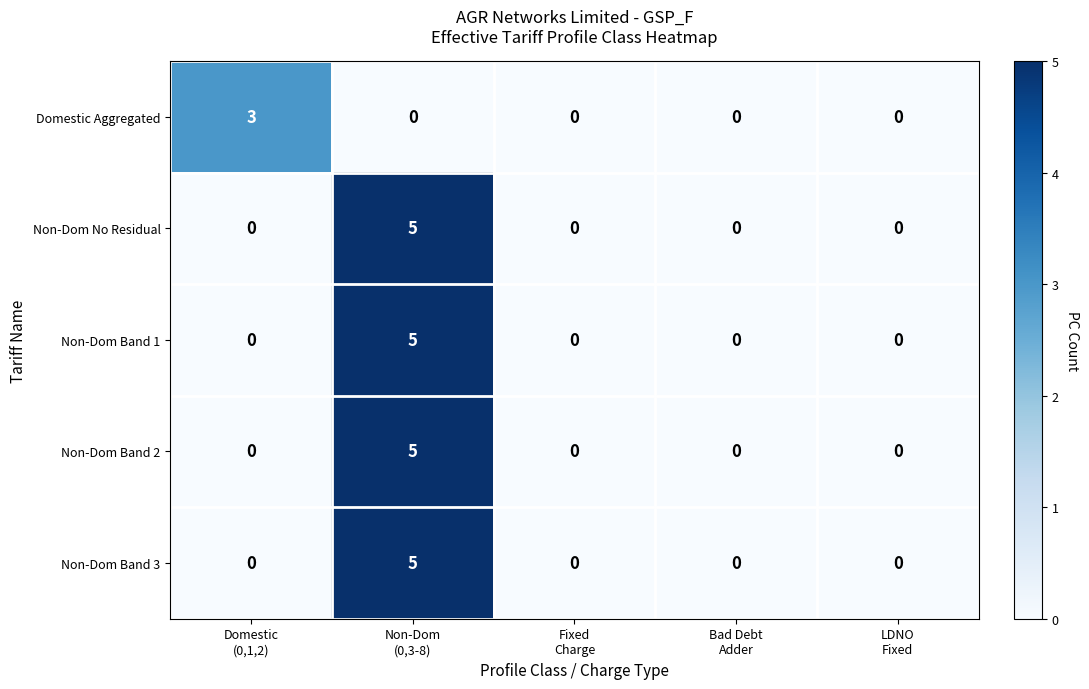

What is the greatest value displayed?

5